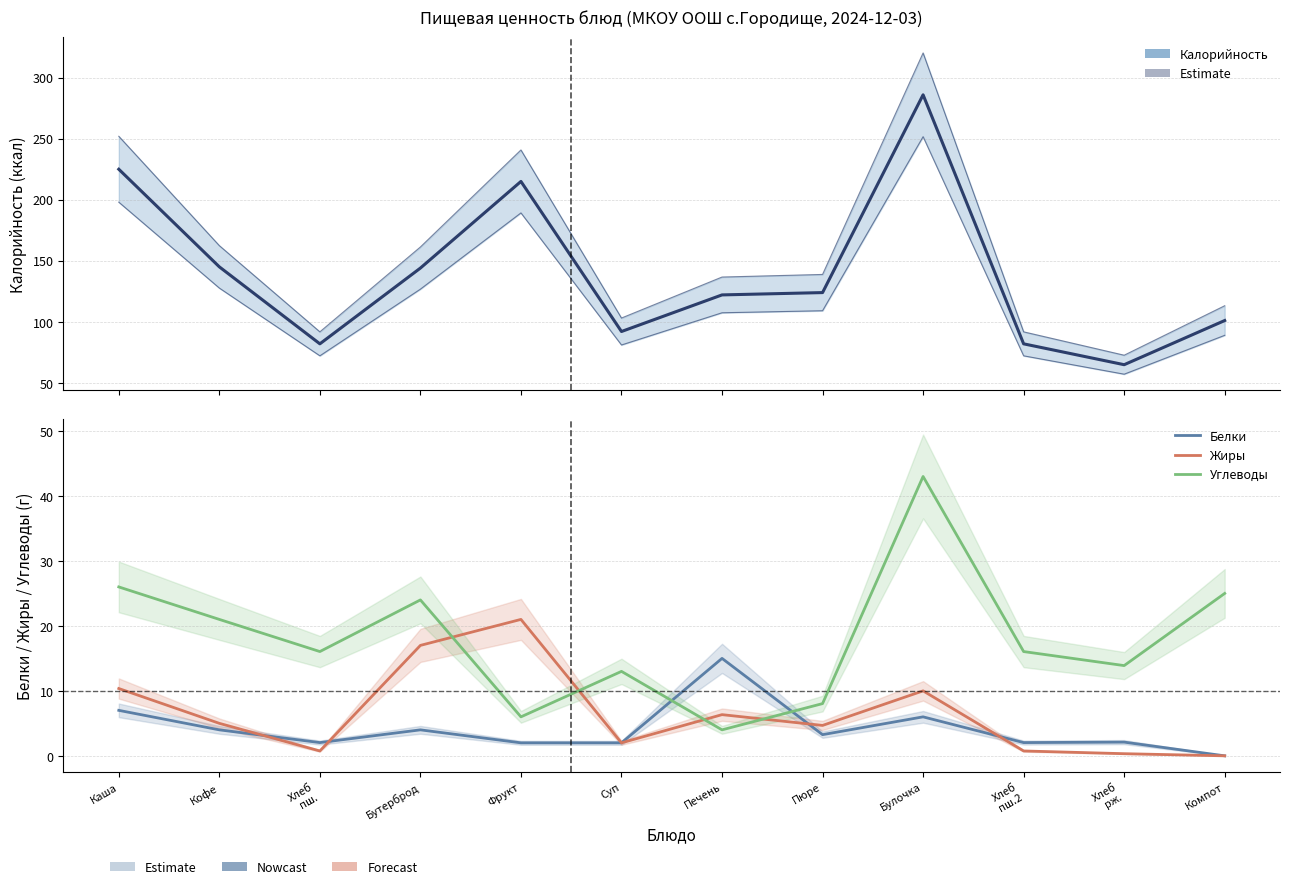

Where is Жиры nearest to the value 10?

Булочка